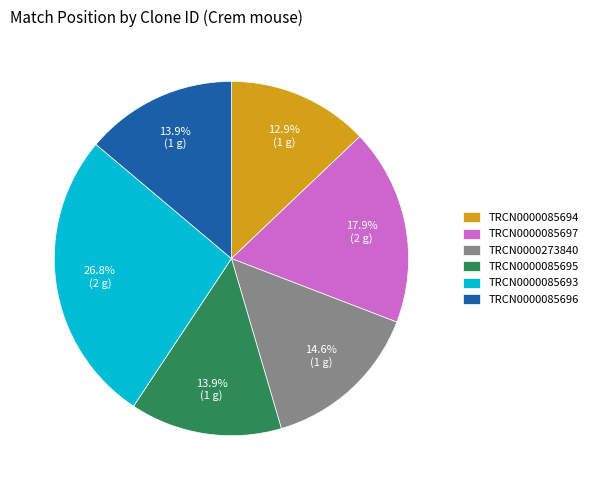

The TRCN0000085696 slice represents 19% of the pie. True or false?

False